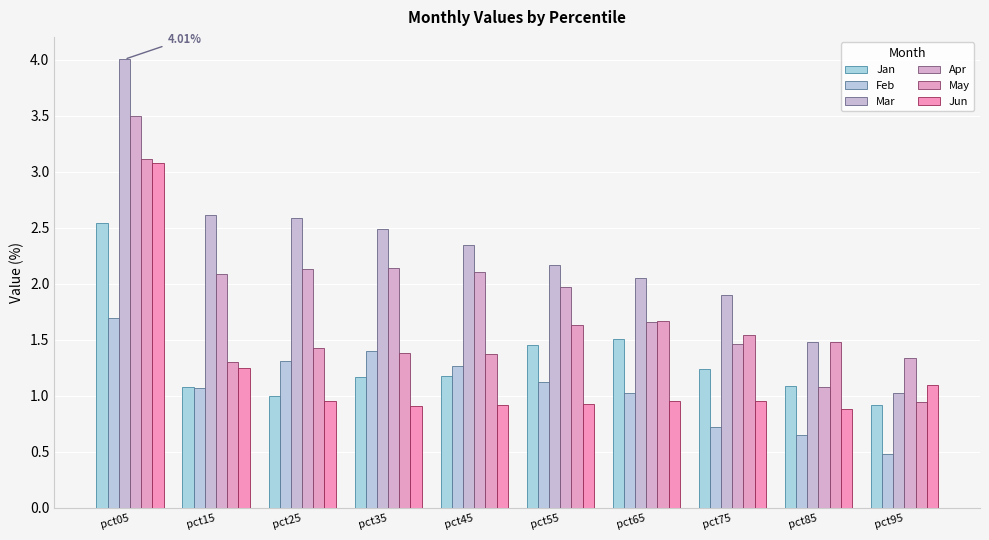

What is the difference between the May values at pct55 and pct75?

0.1